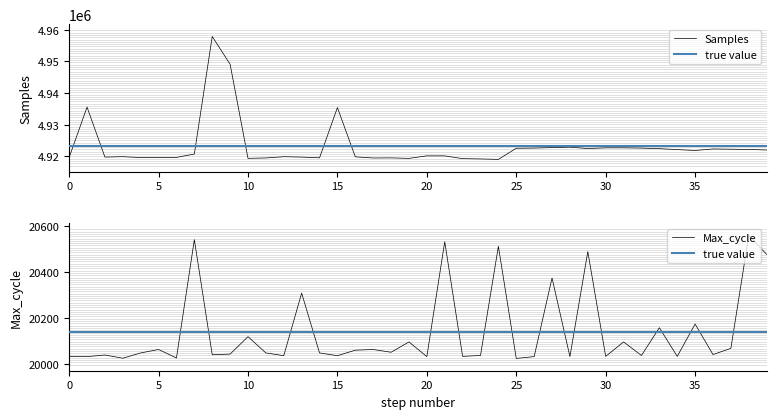

True or false: Max_cycle and Samples cross at least once.

False